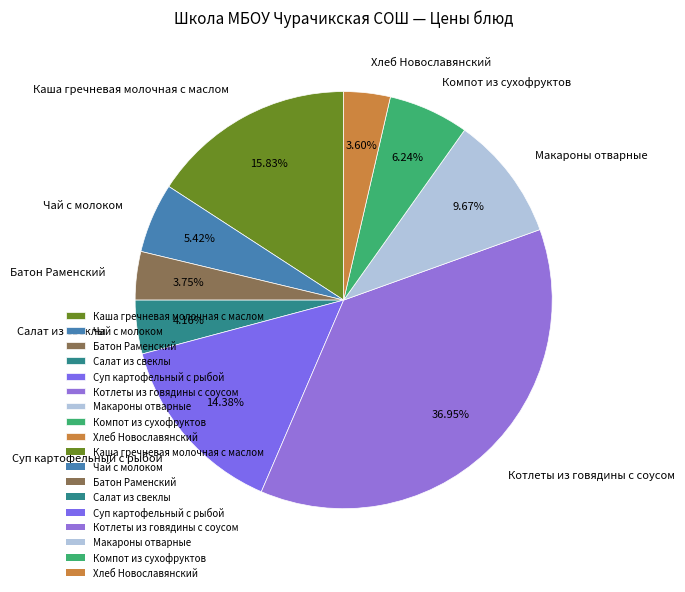

Do Каша гречневая молочная с маслом and Батон Раменский together represent more than half of the pie?

No